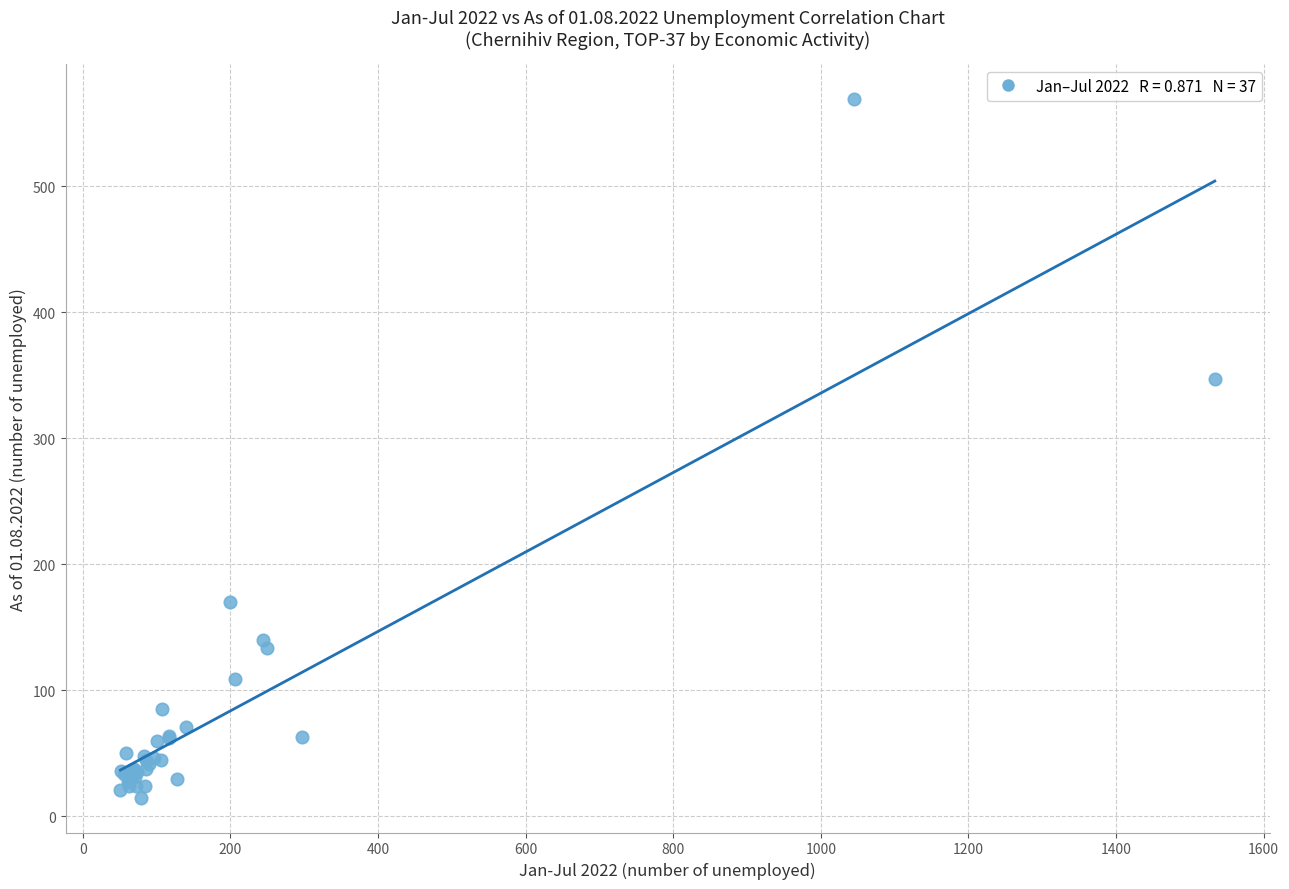

What Y value in the scatter plot is closest to 292?

347